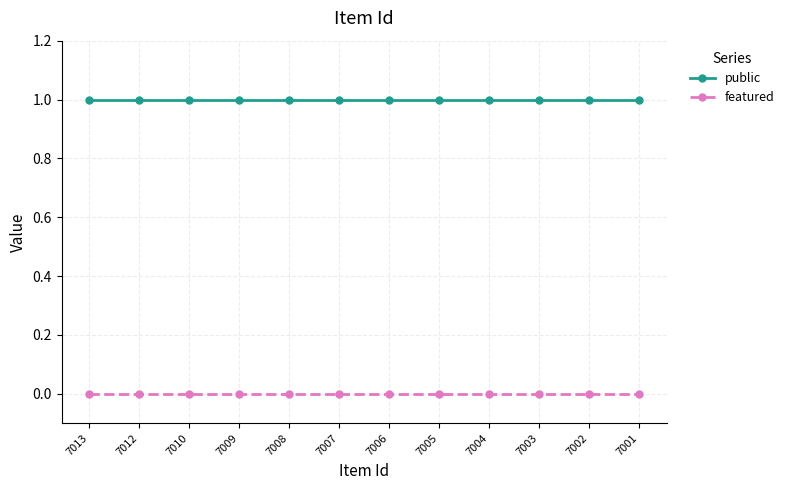

Which series has the largest total across all categories?

public